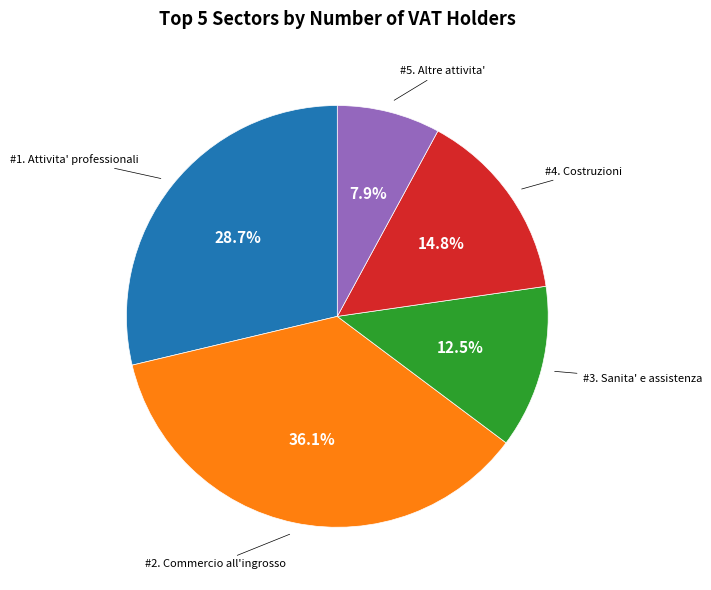

Is there a majority slice in this chart?

No